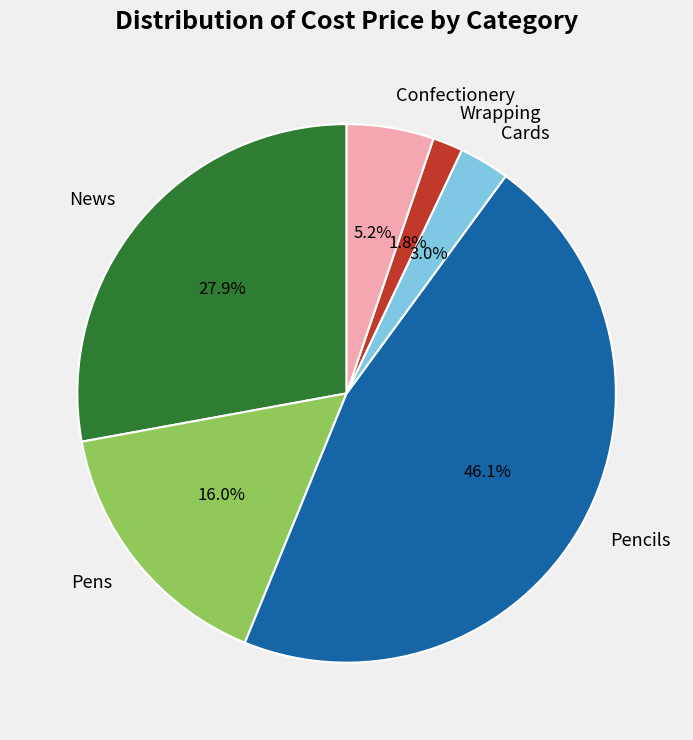

How many segments does this pie chart have?

6